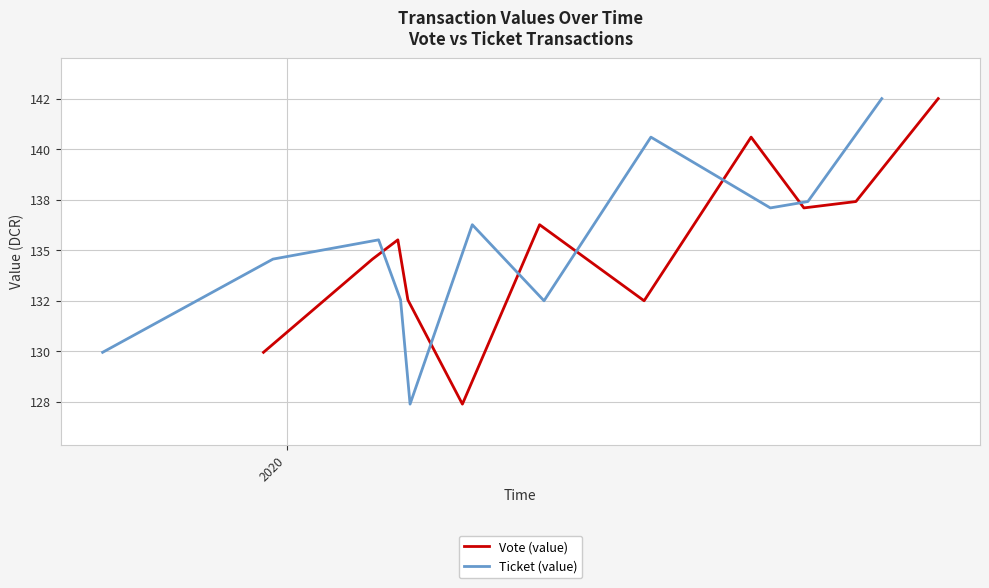

How many data points in Ticket (value) are above 135?

6